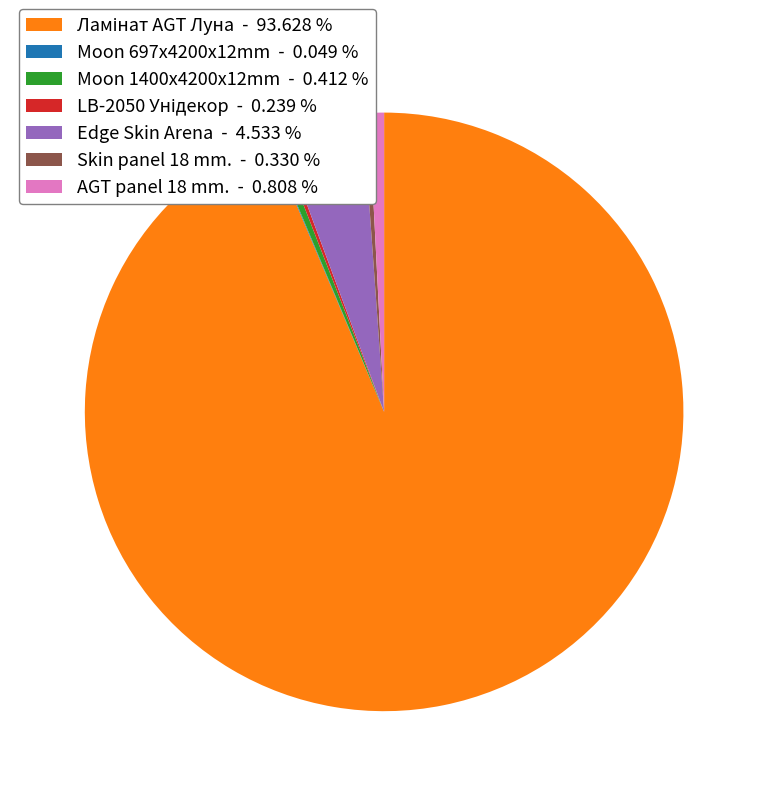

Does any single category account for the majority?

Yes